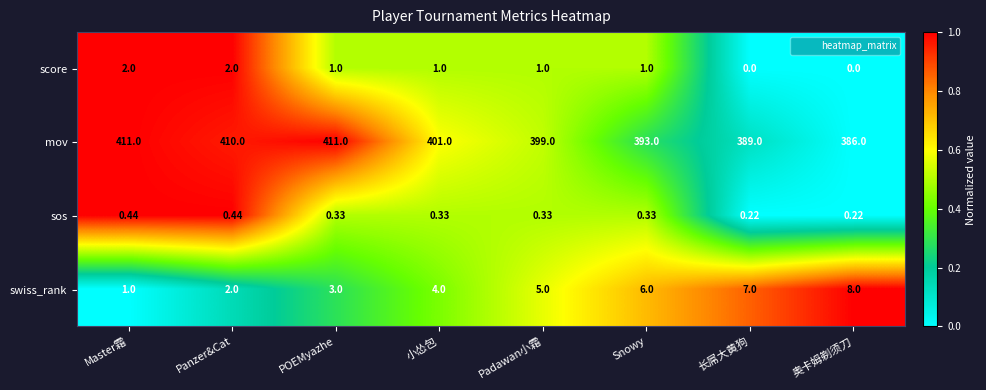

Count the number of data series in this chart.

4